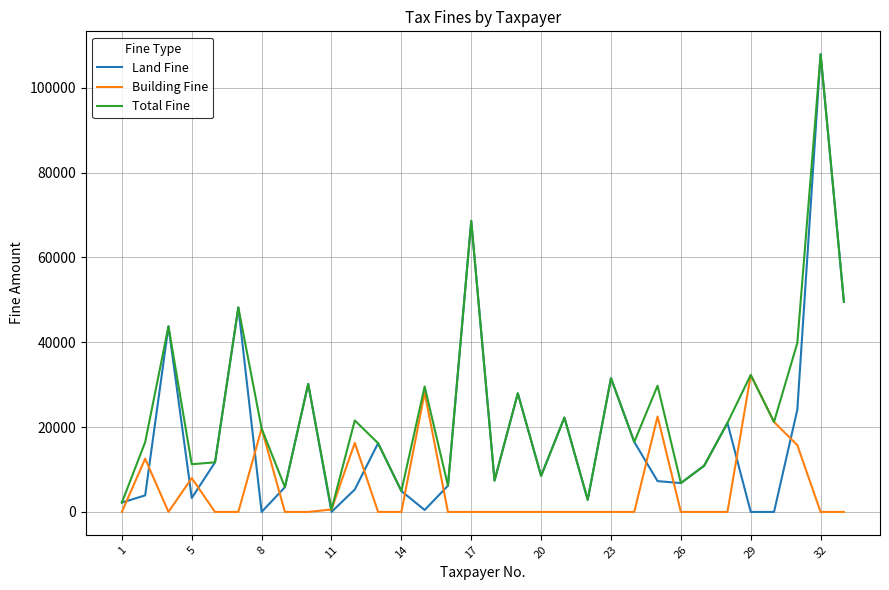

Rank the series by their average value, from highest to lowest.

Total Fine, Land Fine, Building Fine